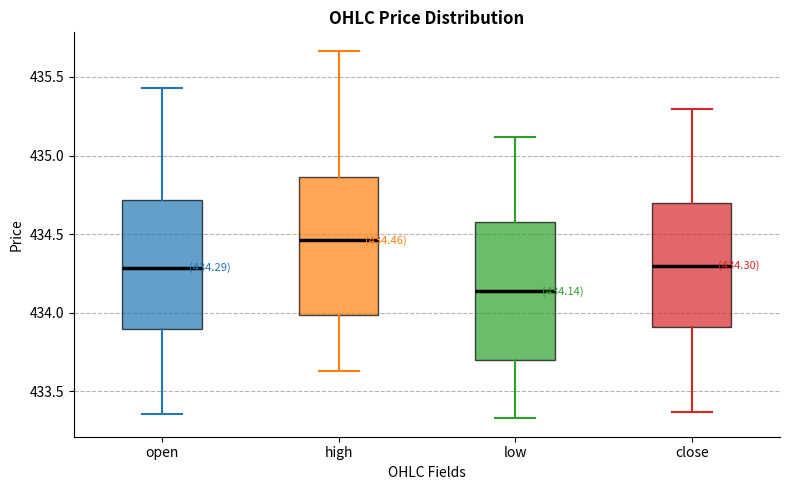

Which box's median line is the lowest?

low